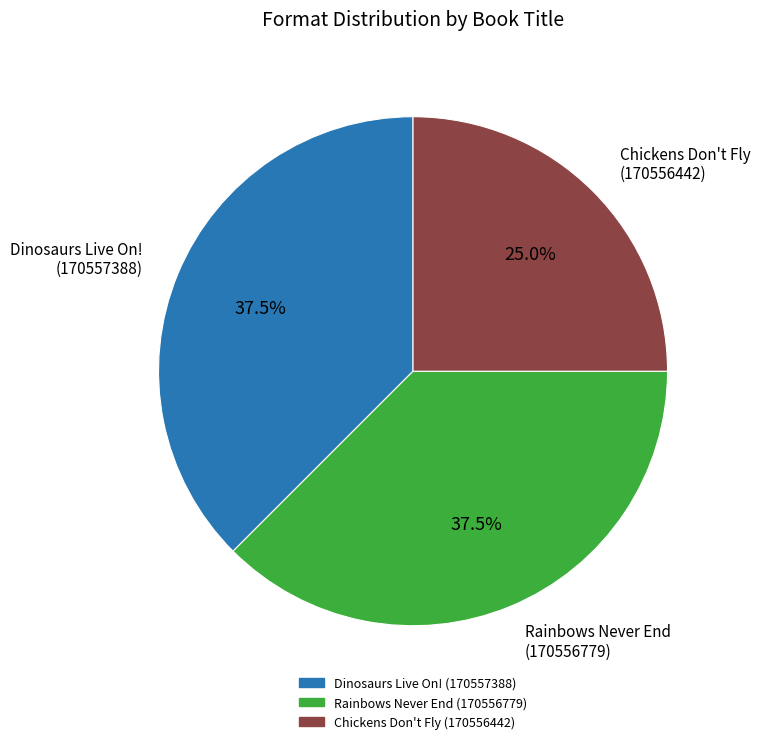

Which category has the smallest portion of the pie?

Chickens Don't Fly (170556442)